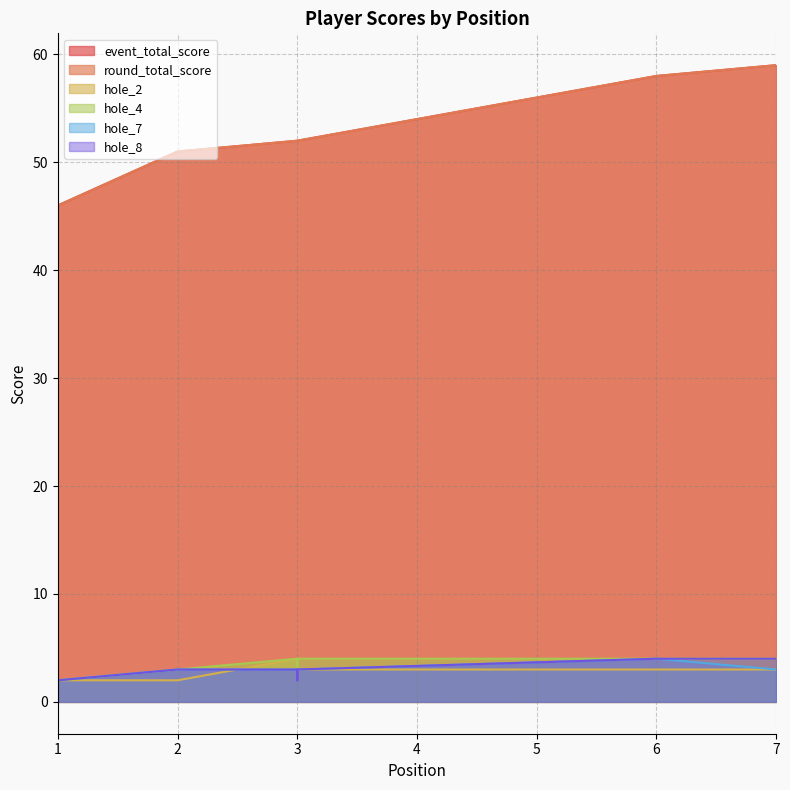

What is the minimum value shown in the chart?

2